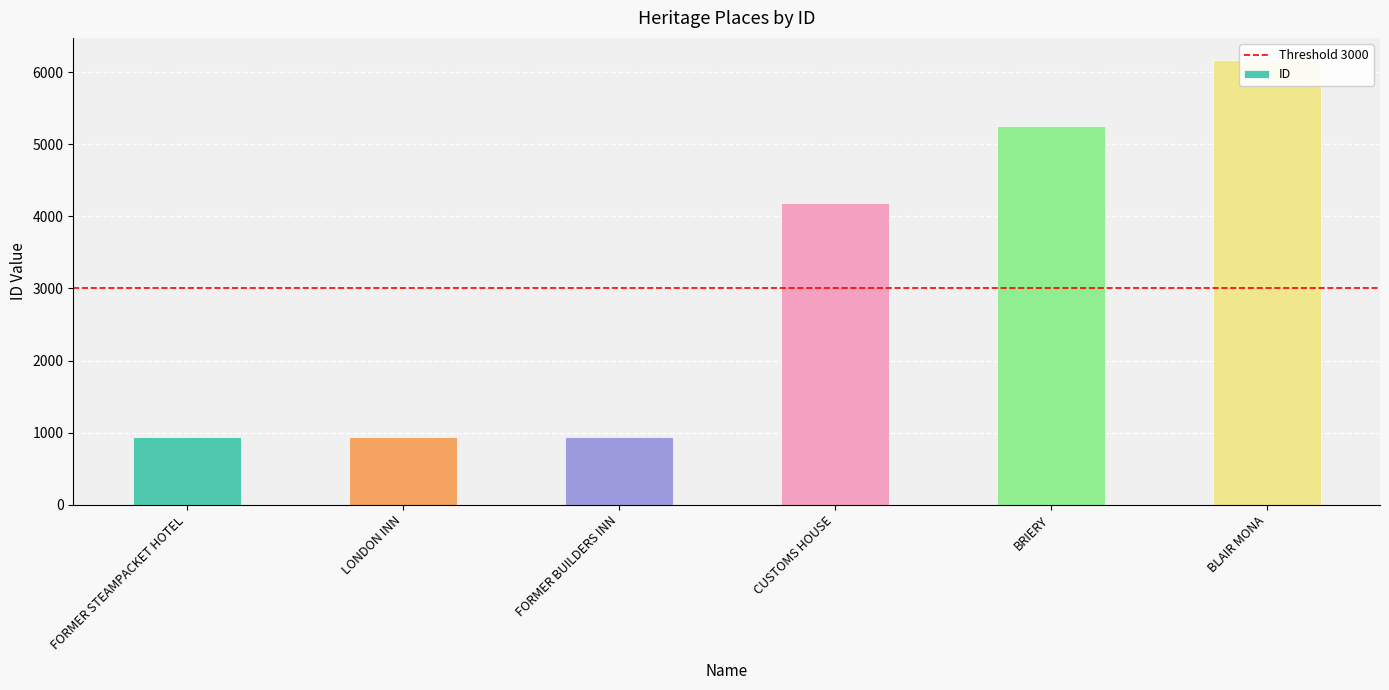

What is the approximate value at FORMER STEAMPACKET HOTEL, to the nearest 100?

900